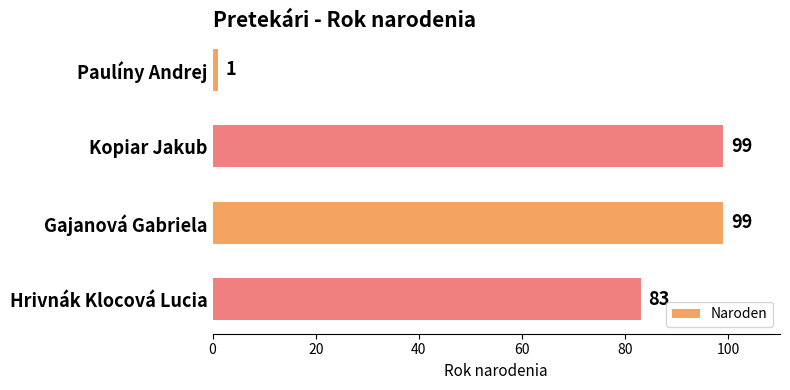

What is the sum of all values?

282